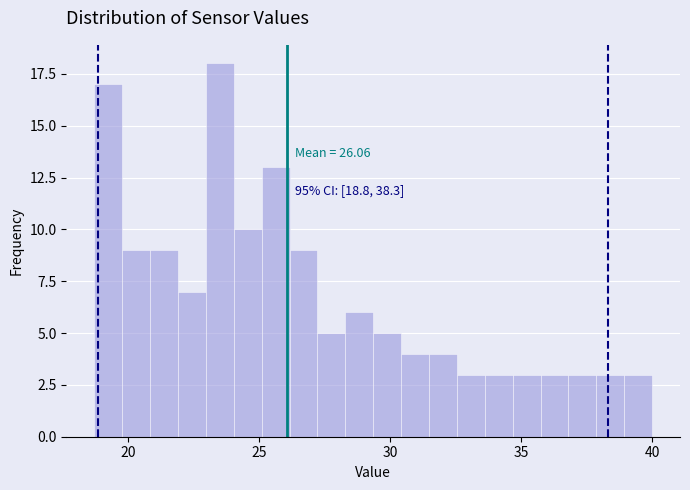

Read against the x-axis, roughly where is the centre of the tallest bar?

23.5